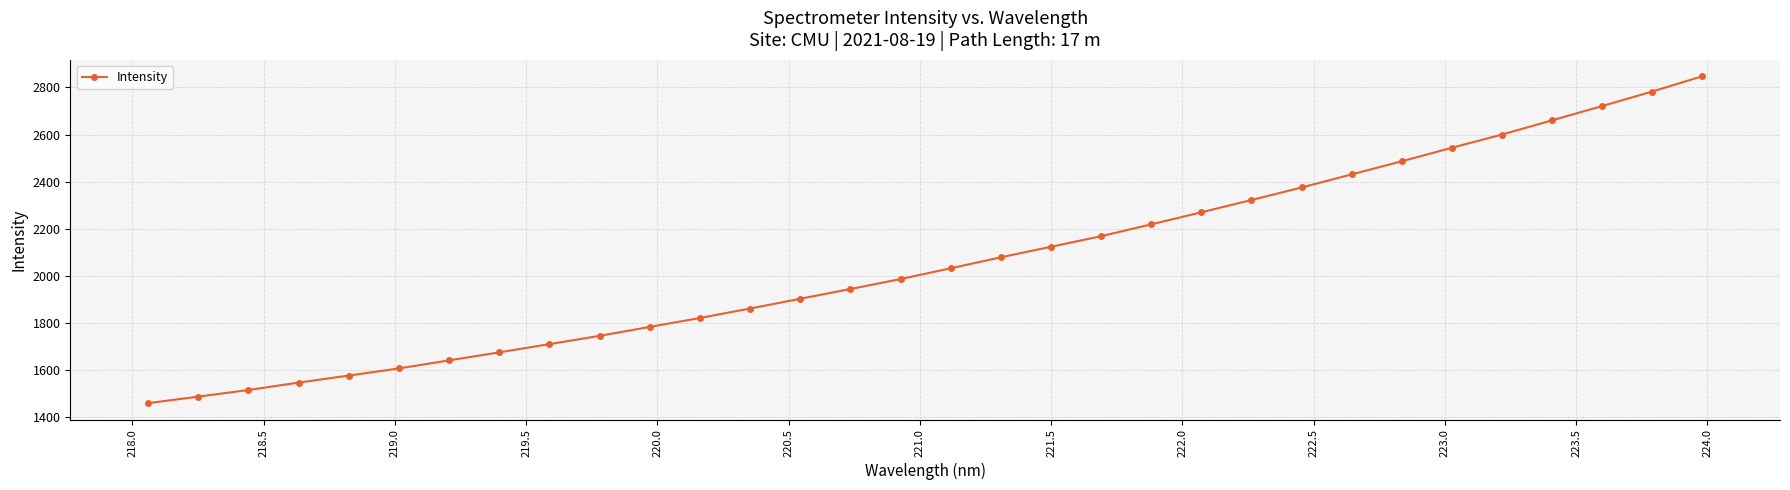

True or false: the data has more than 0 interior local peaks.

False